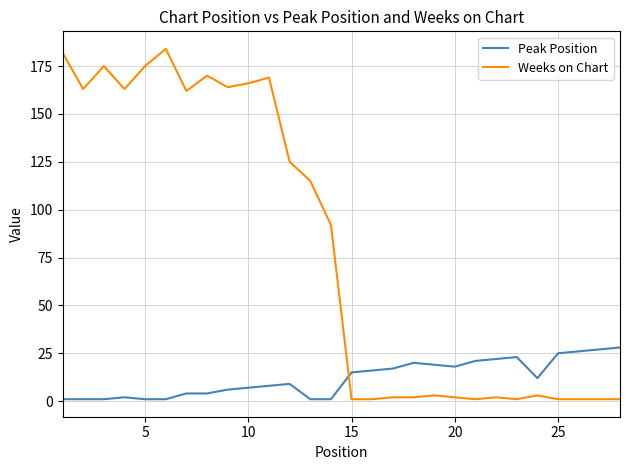

How many lines are shown in the chart?

2